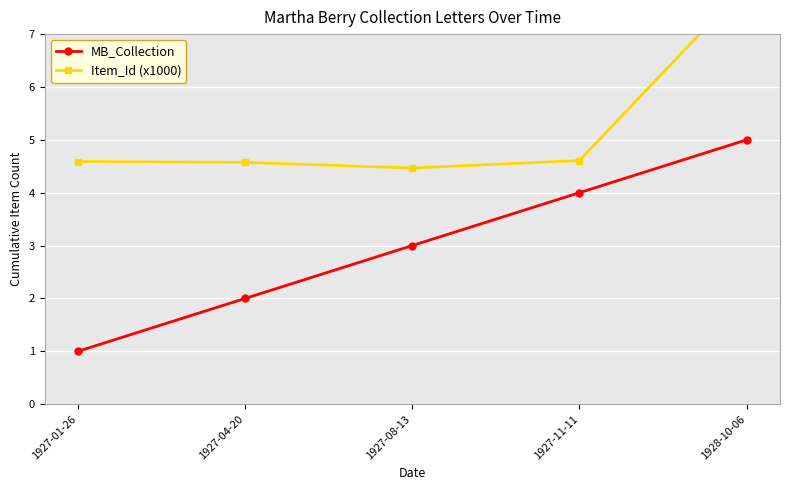

What is the value of the MB_Collection point at the 4th from the left?

4